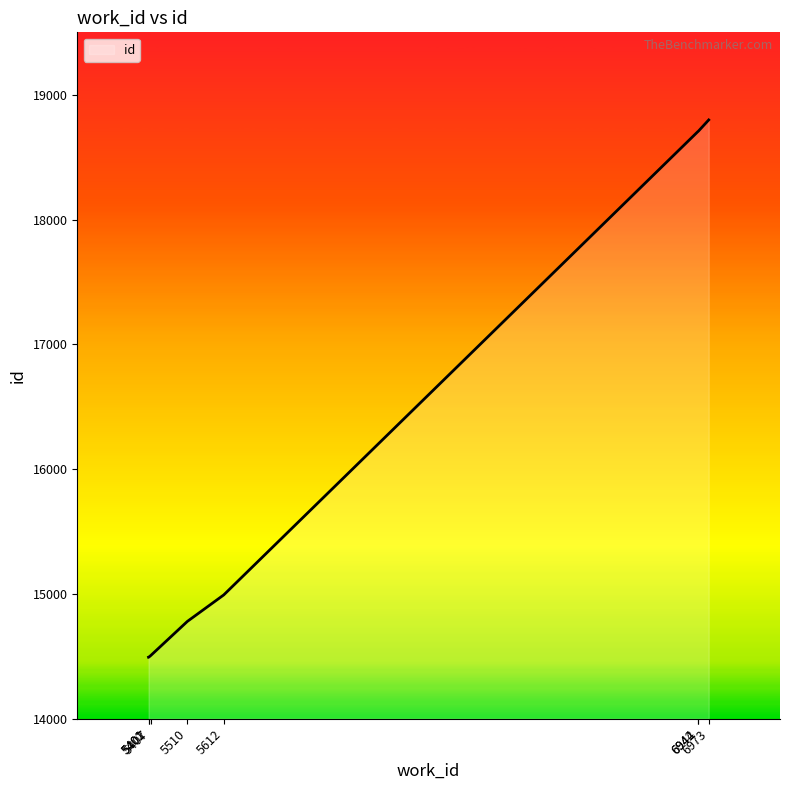

Is it true that the value at 5407 is 14506?

True